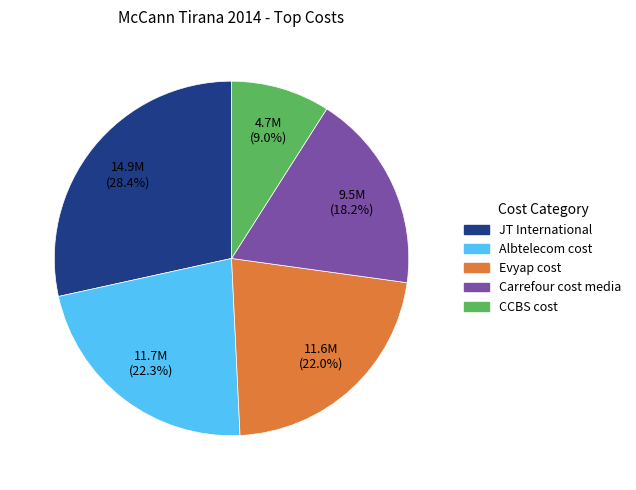

How many segments does this pie chart have?

5